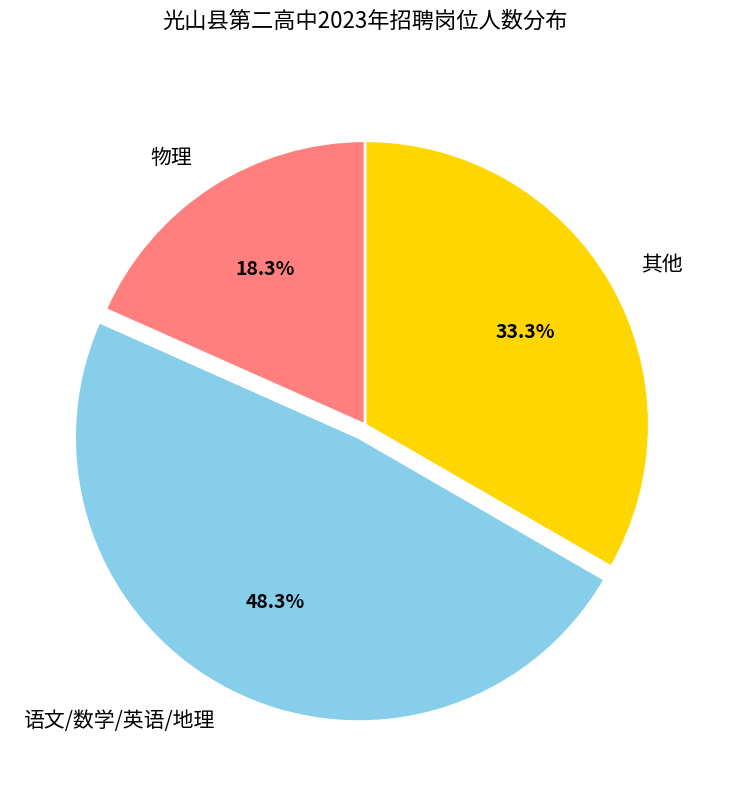

What percentage is NOT represented by 语文/数学/英语/地理?

51.7%